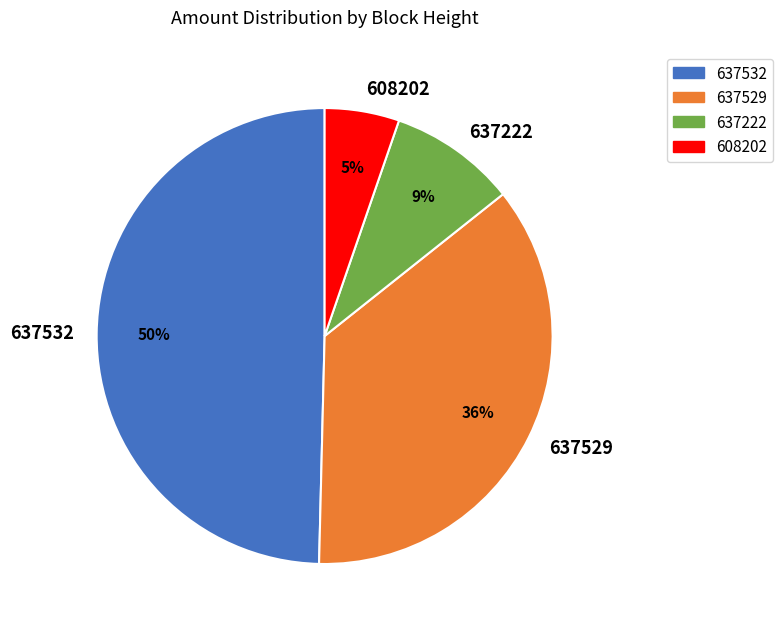

How many segments does this pie chart have?

4